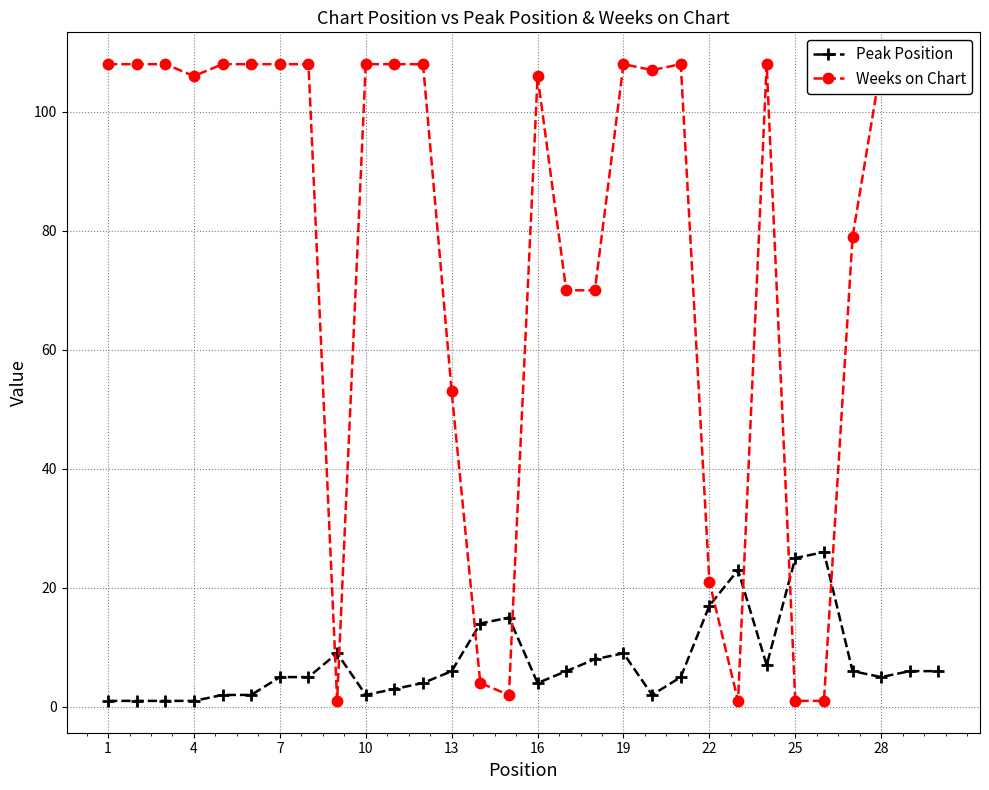

True or false: Peak Position has more than 0 interior local peaks.

True